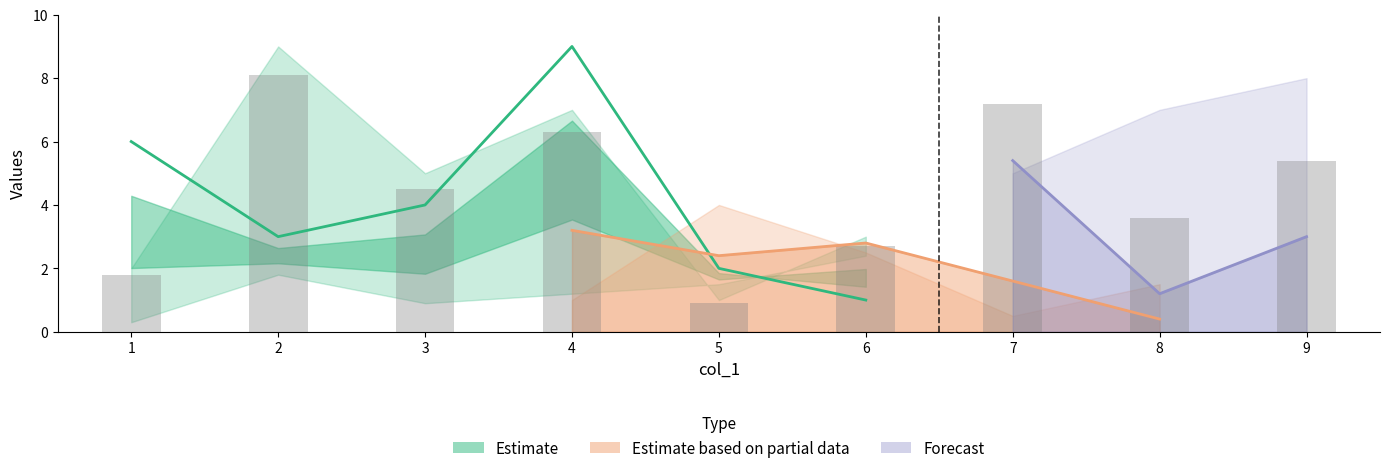

The col_7 series shows 2 at 5. True or false?

True